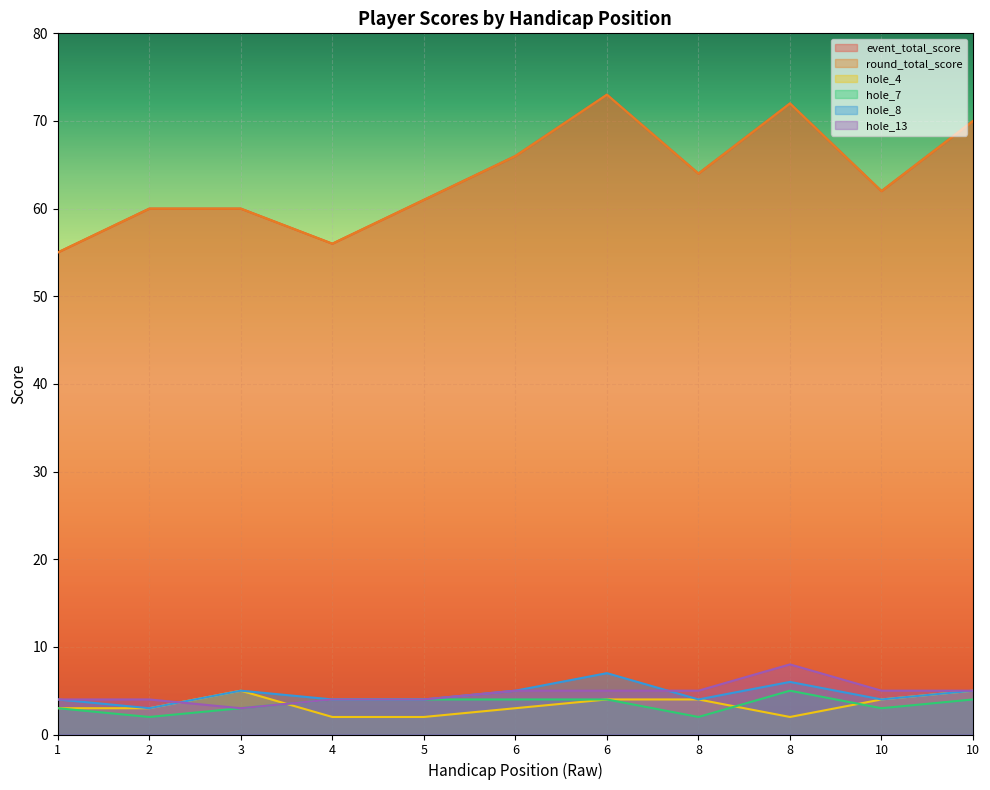

What is the difference between the highest and lowest values at 1?

52